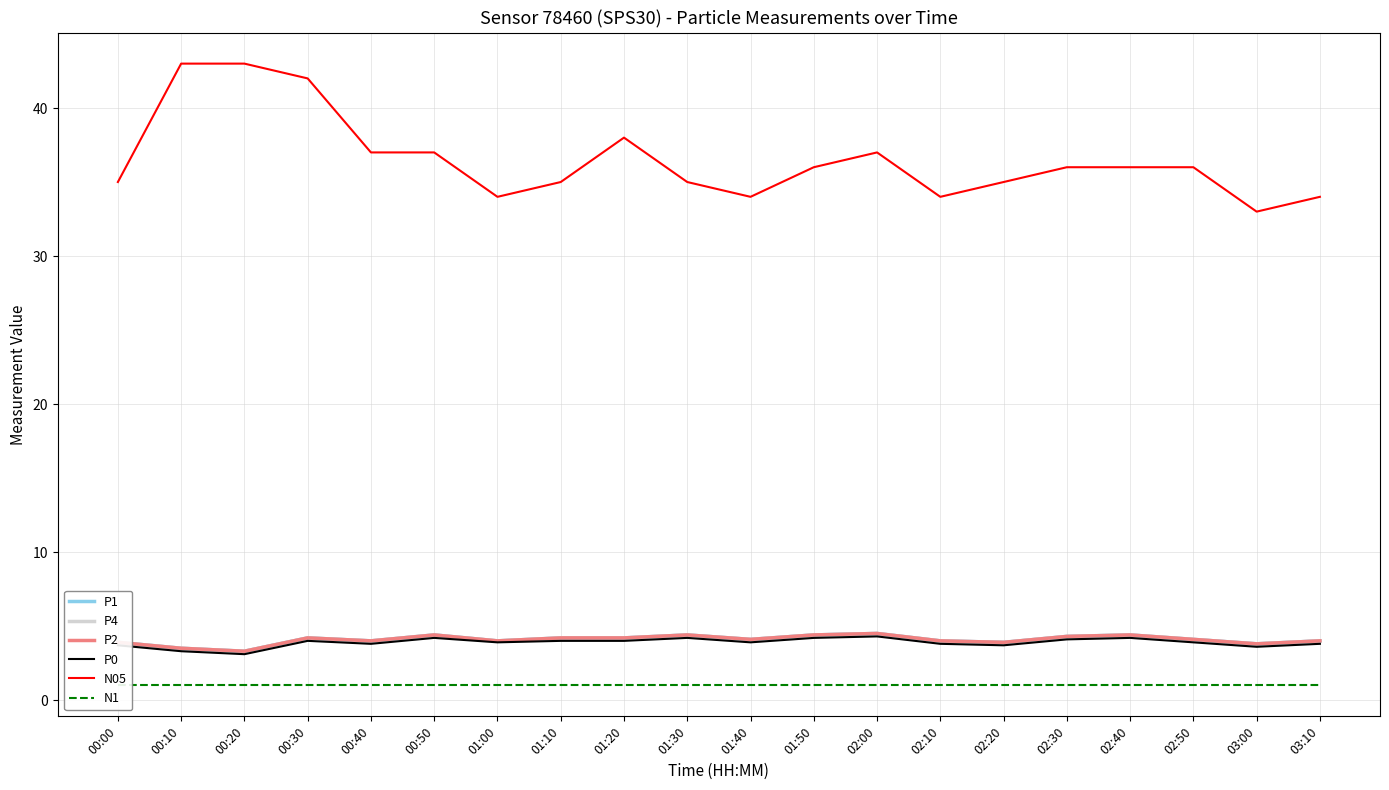

Which series changed the most between 00:50 and 02:00?

P1